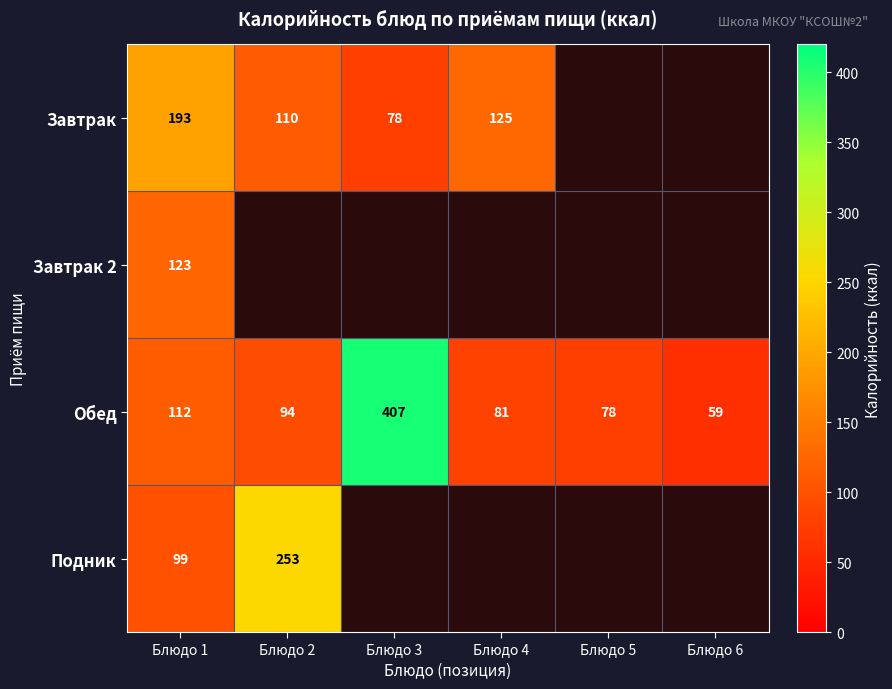

At which label does Обед first exceed 94?

Блюдо 1